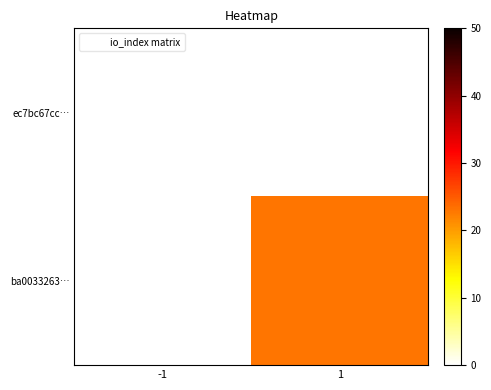

At how many categories does at least one series exceed 5?

1